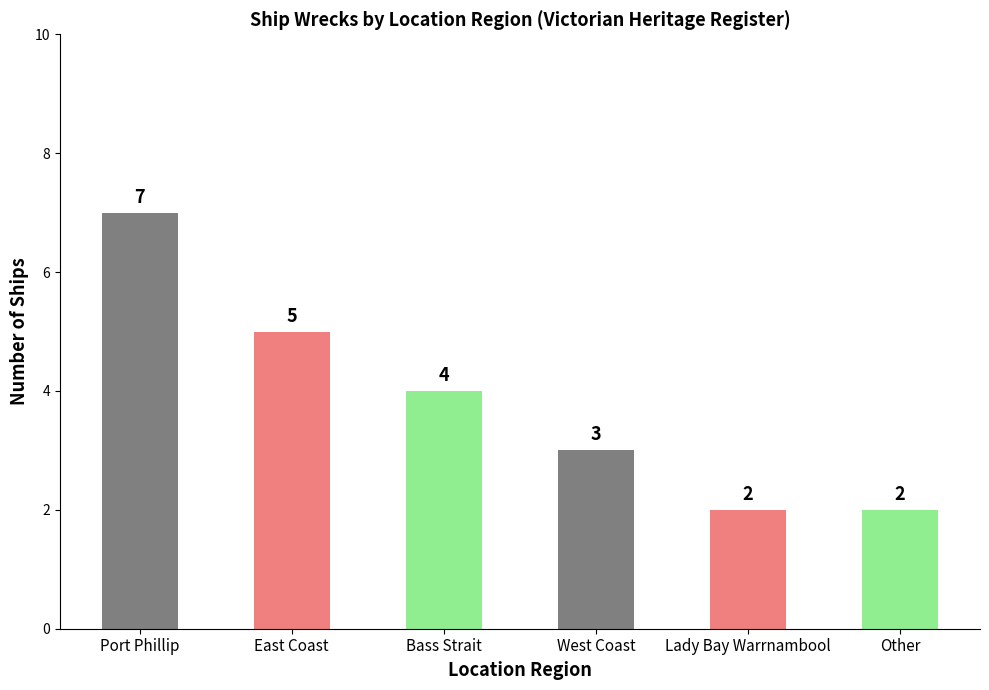

Which category has the highest value across all series?

Port Phillip